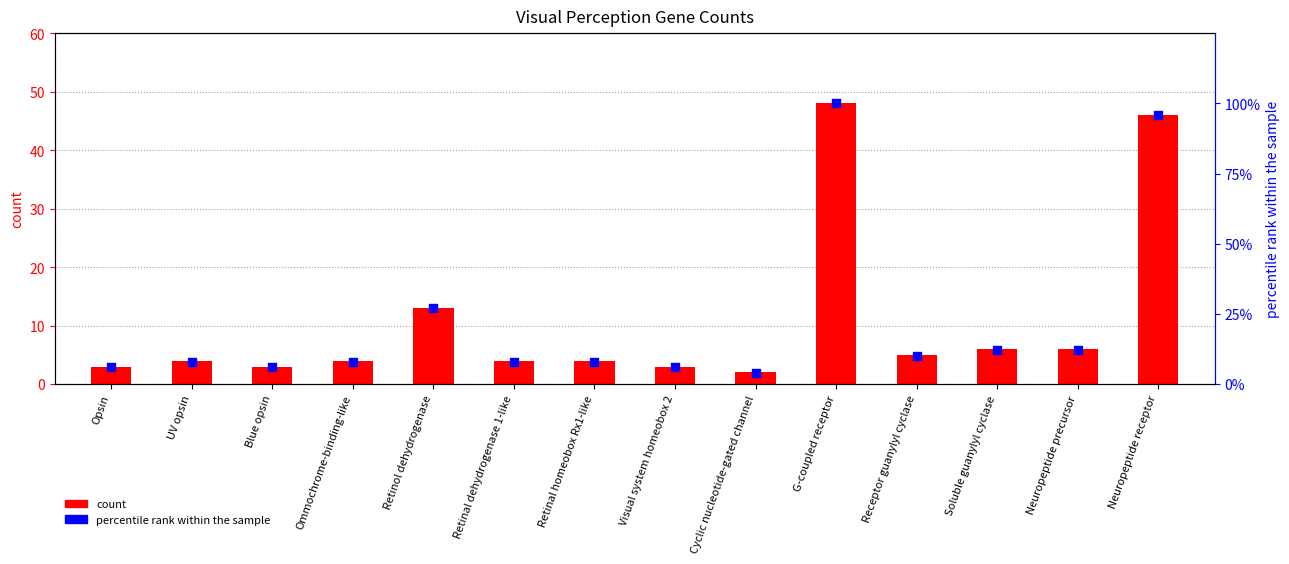

Which series has the largest total across all categories?

percentile rank within the sample